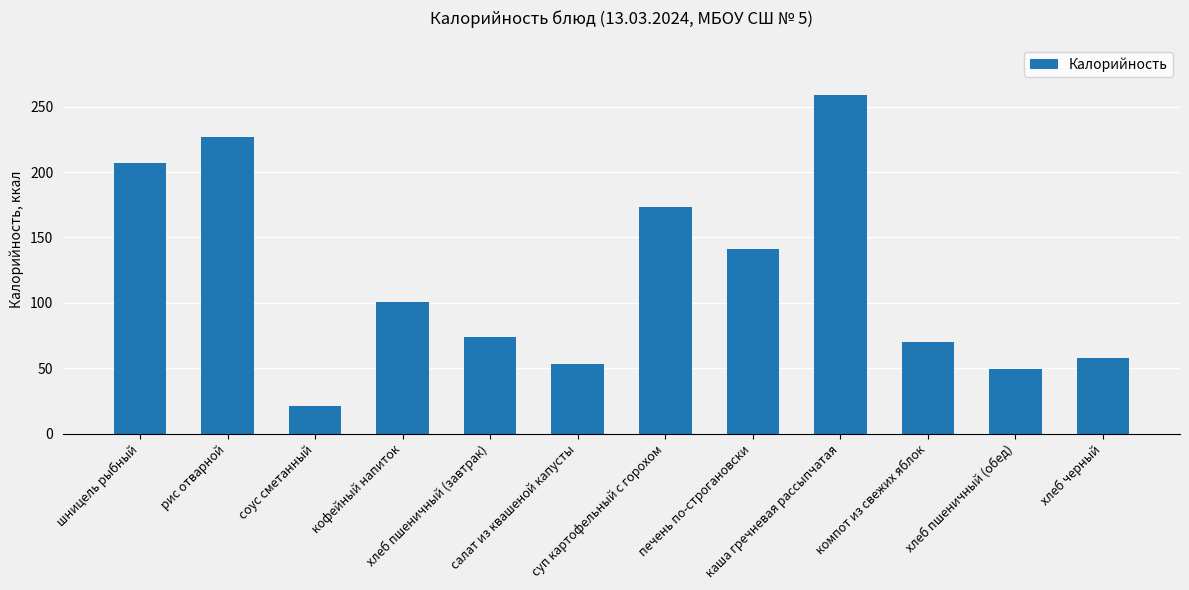

What is the label of the 12th bar from the right?

шницель рыбный